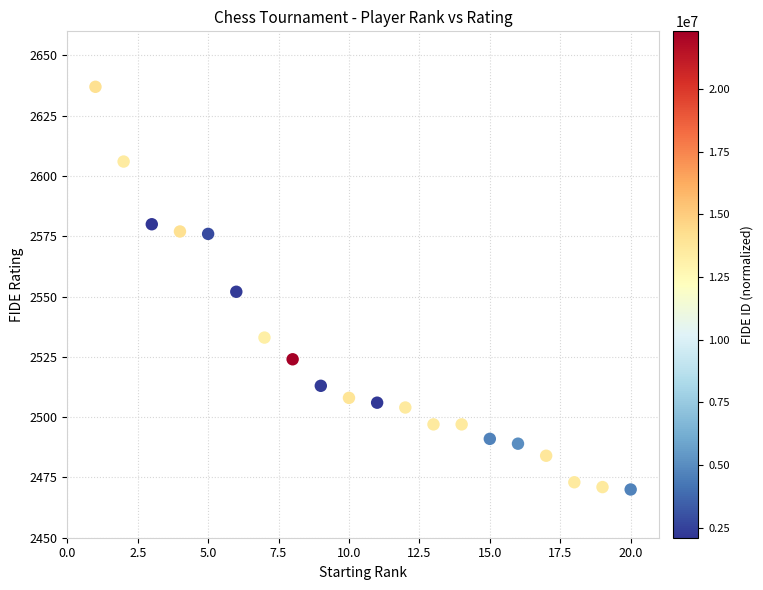

What is the range of X values (max minus min)?

19